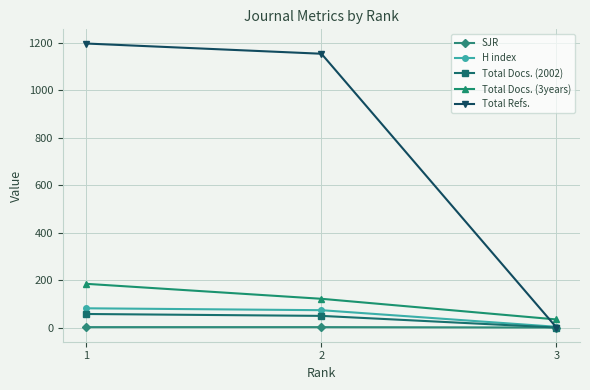

Rank the categories by Total Refs. value from highest to lowest.

1, 2, 3